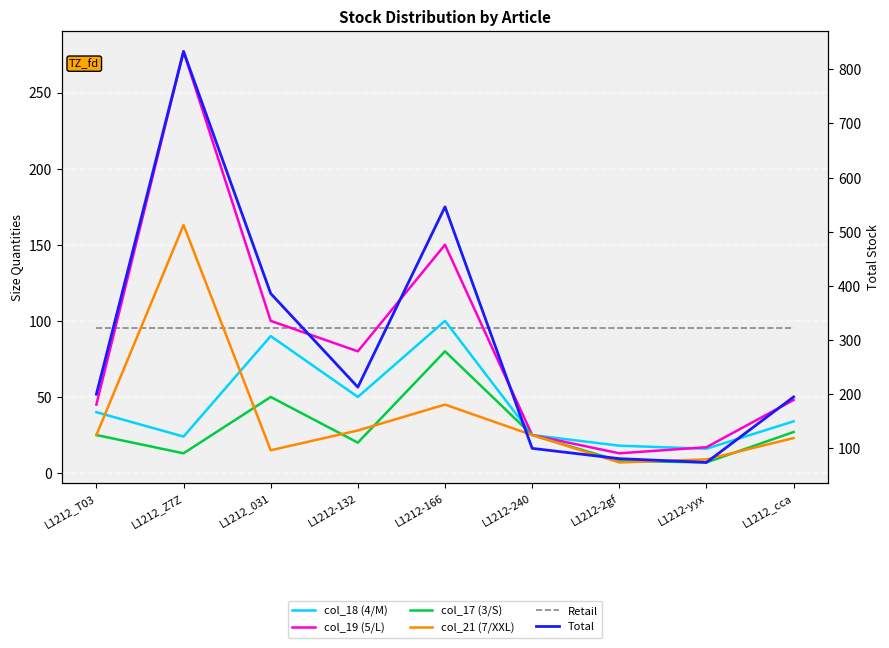

How many data points in col_18 (4/M) are less than 34?

4